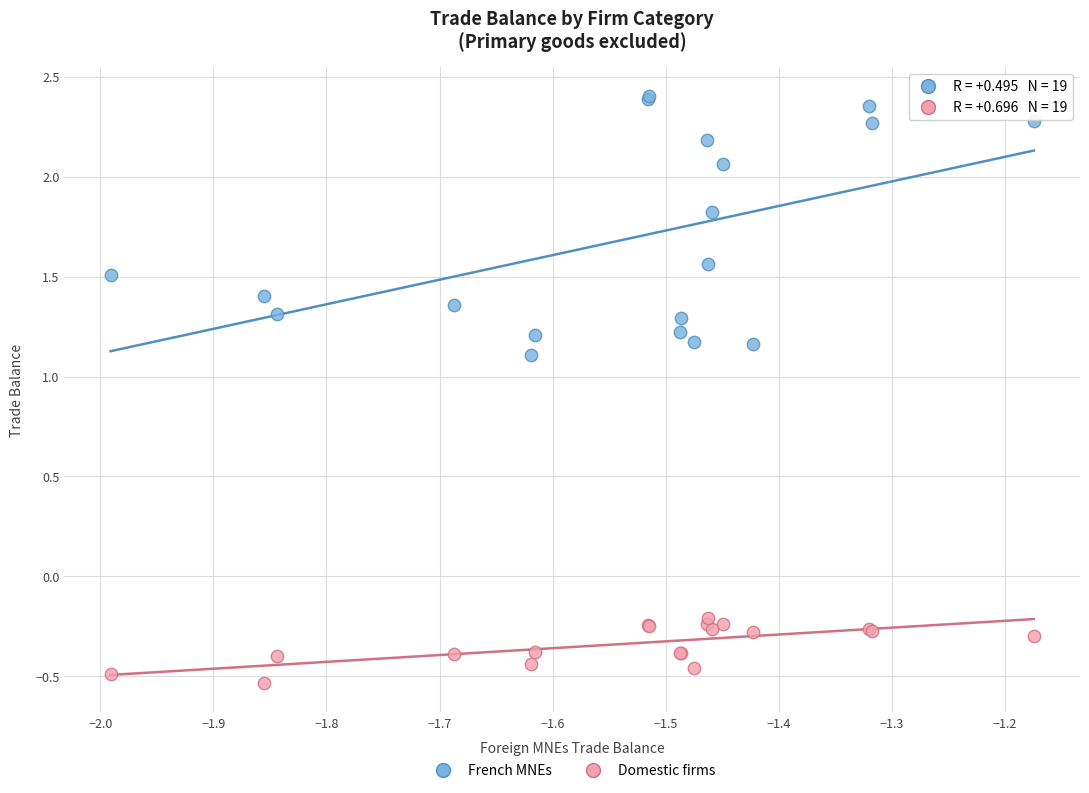

In the French MNEs series, what Y value is closest to 1?

1.1